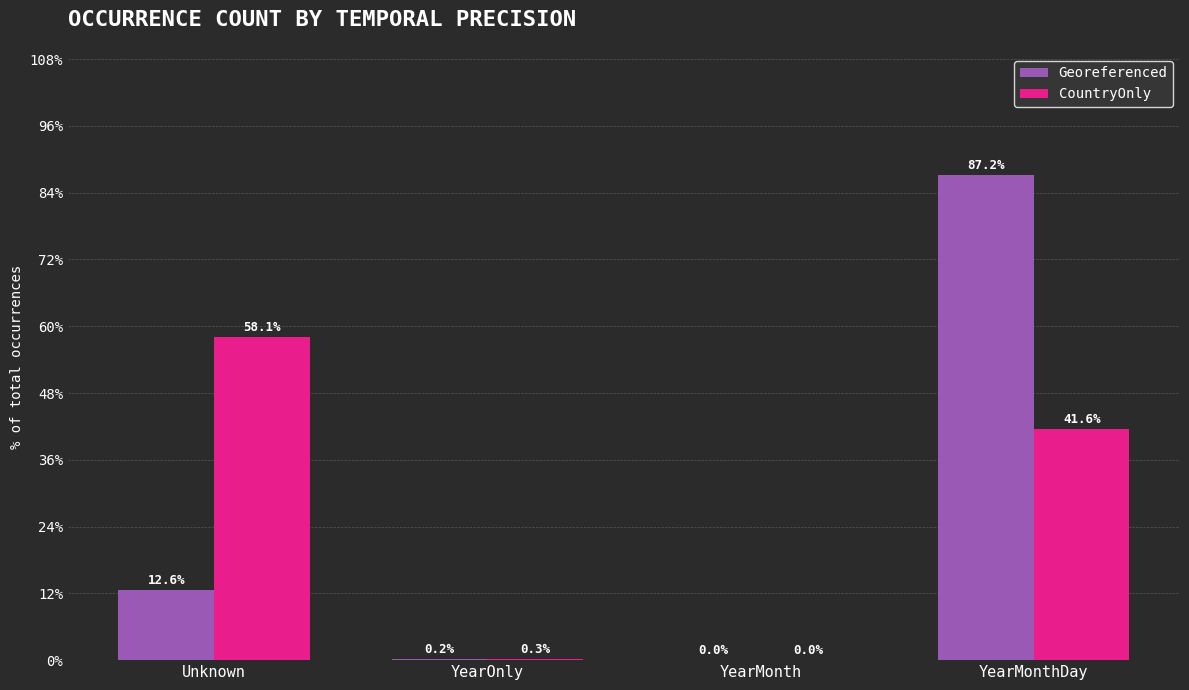

At which category is the sum across all series the highest?

YearMonthDay